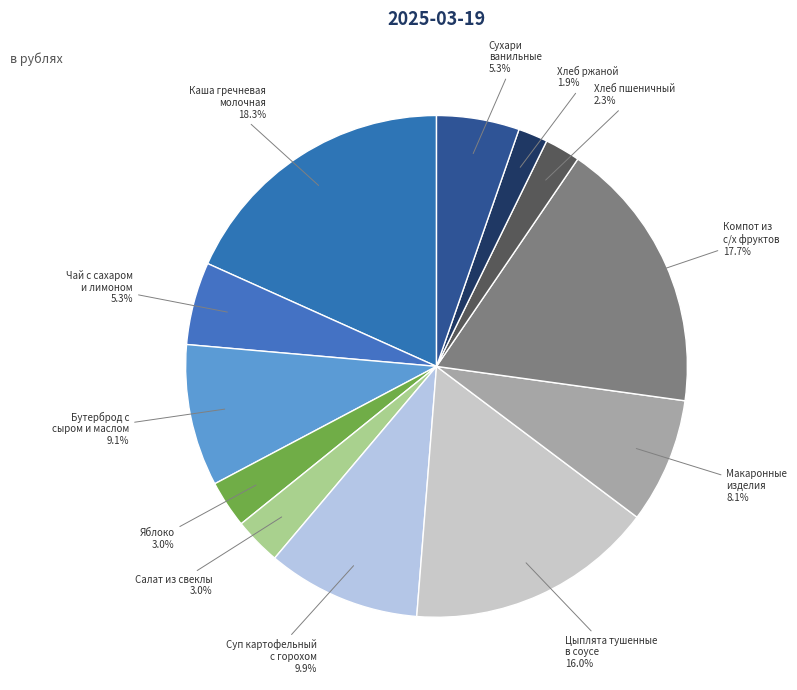

Which slice is the smallest?

Хлеб ржаной